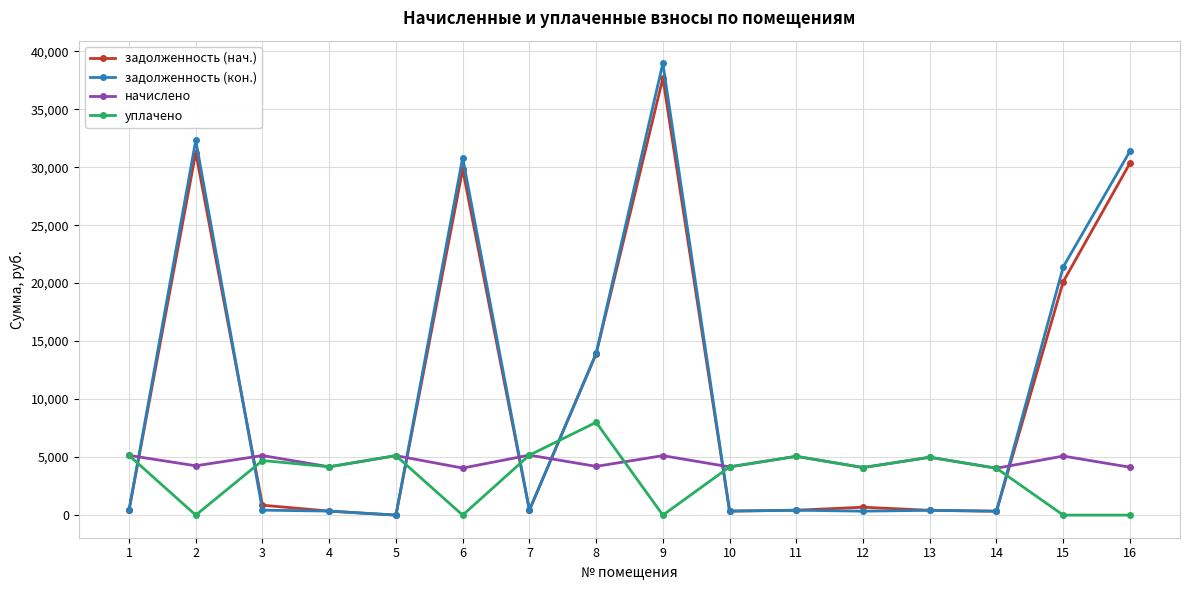

True or false: задолженность (нач.) and начислено cross at least once.

True